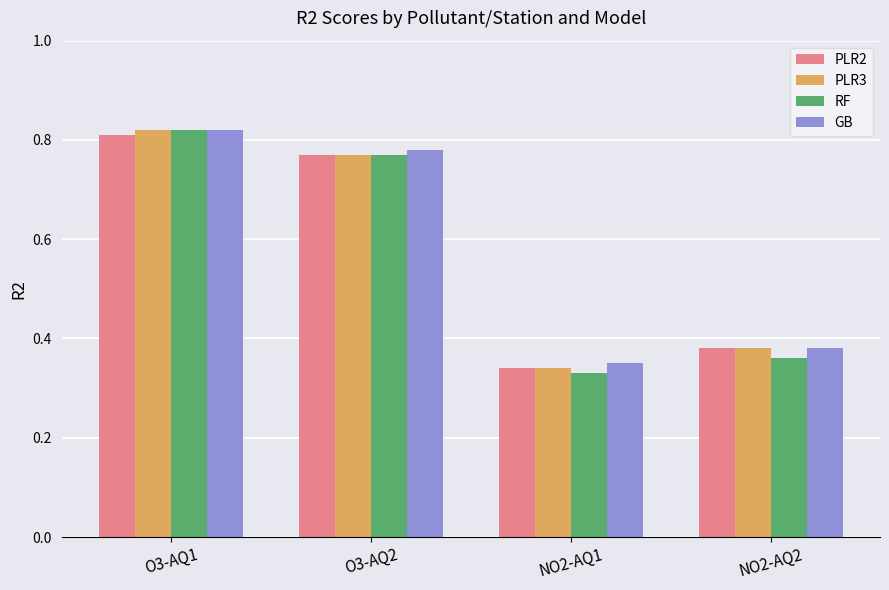

Which category has the lowest value in the PLR2 series?

NO2-AQ1